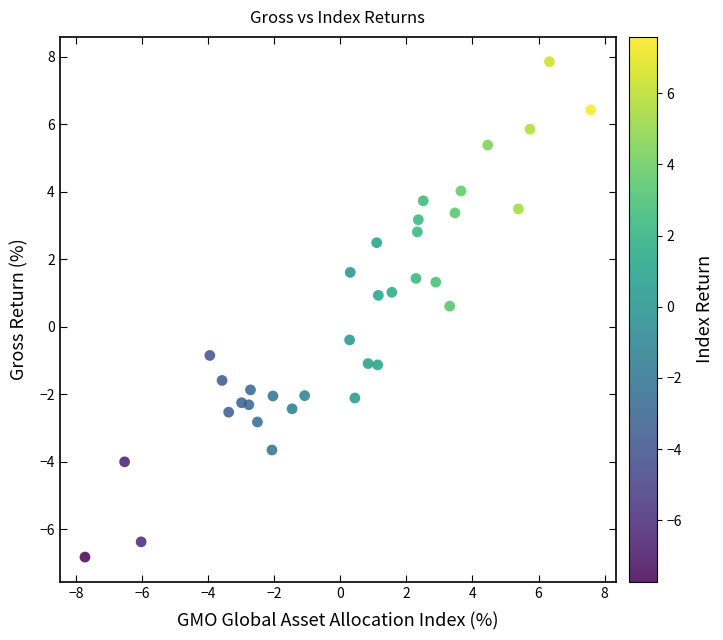

What is the range of X values (max minus min)?

15.3